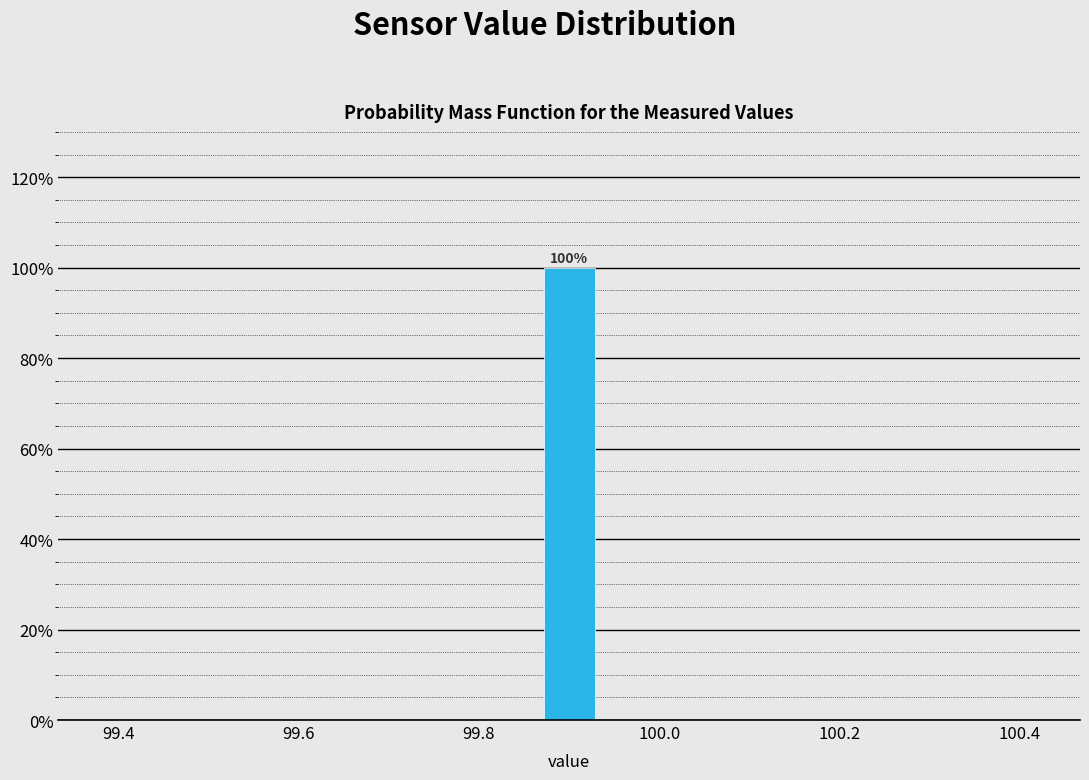

Around what value on the x-axis is the tallest bar? Give the approximate position of its centre, as read against the axis.

99.90